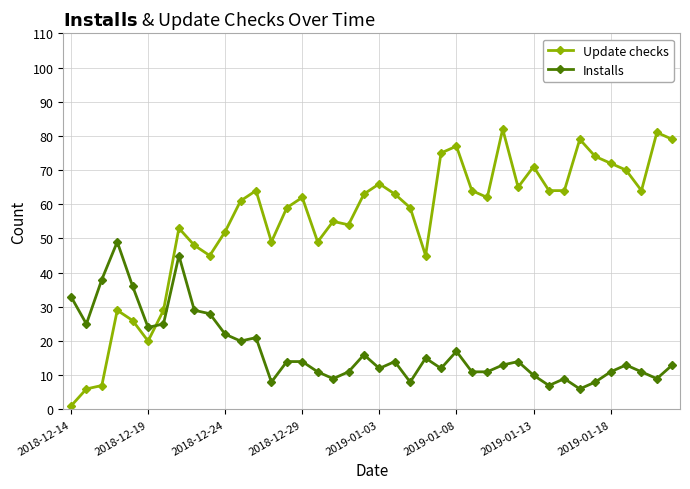

Which series has the widest spread of values?

Update checks